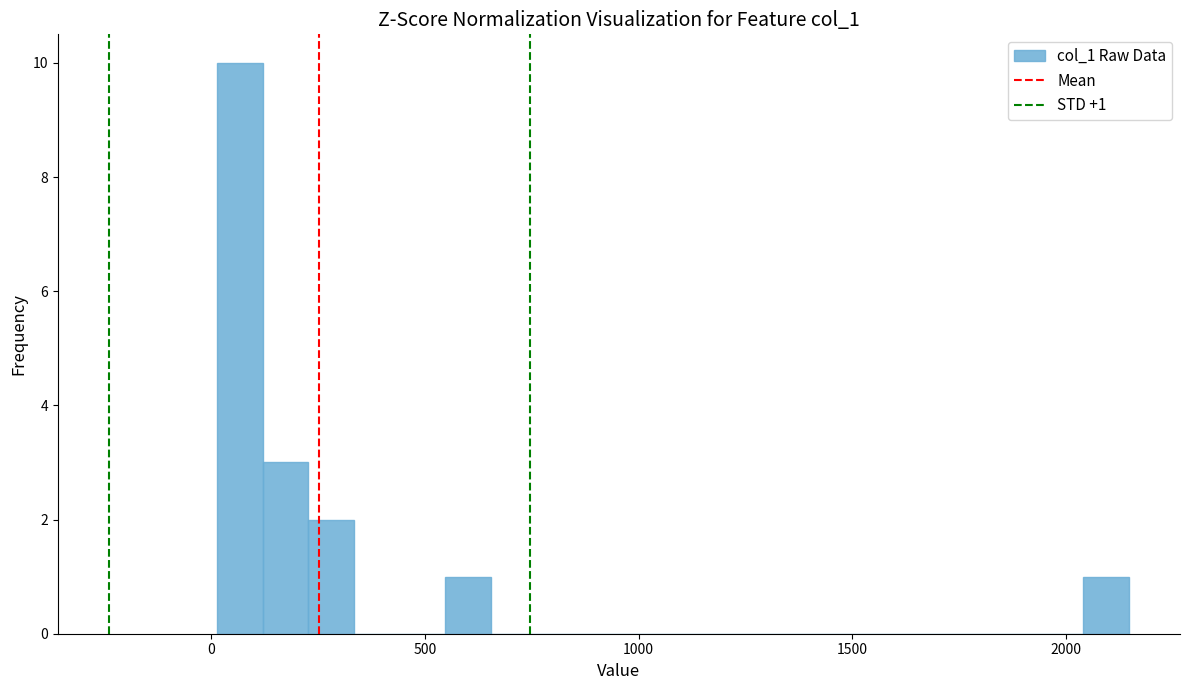

Around what value on the x-axis is the tallest bar? Give the approximate position of its centre, as read against the axis.

50